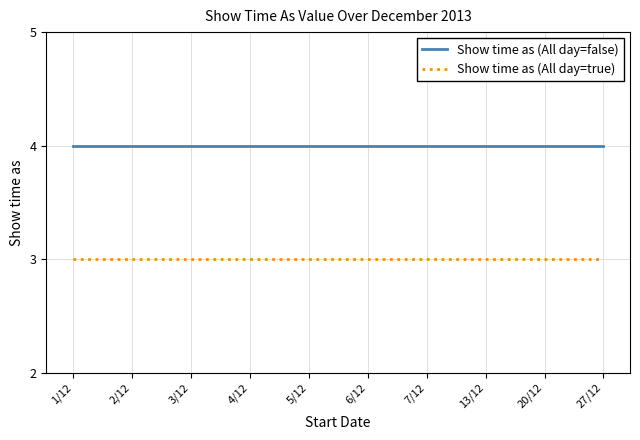

What position from the left is 6/12?

6